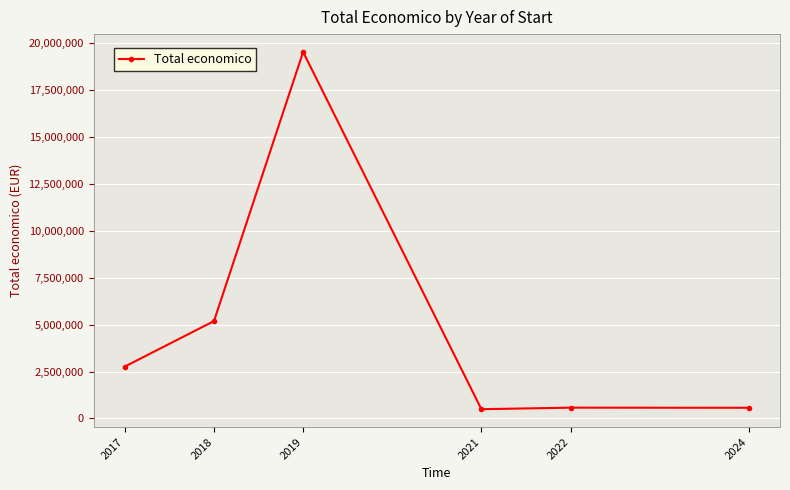

True or false: the data has more than 2 interior local peaks.

False